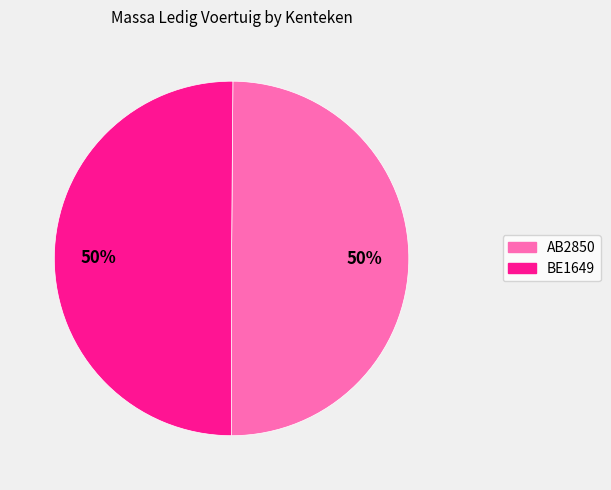

What percentage is the BE1649 slice, to the nearest percent?

50%